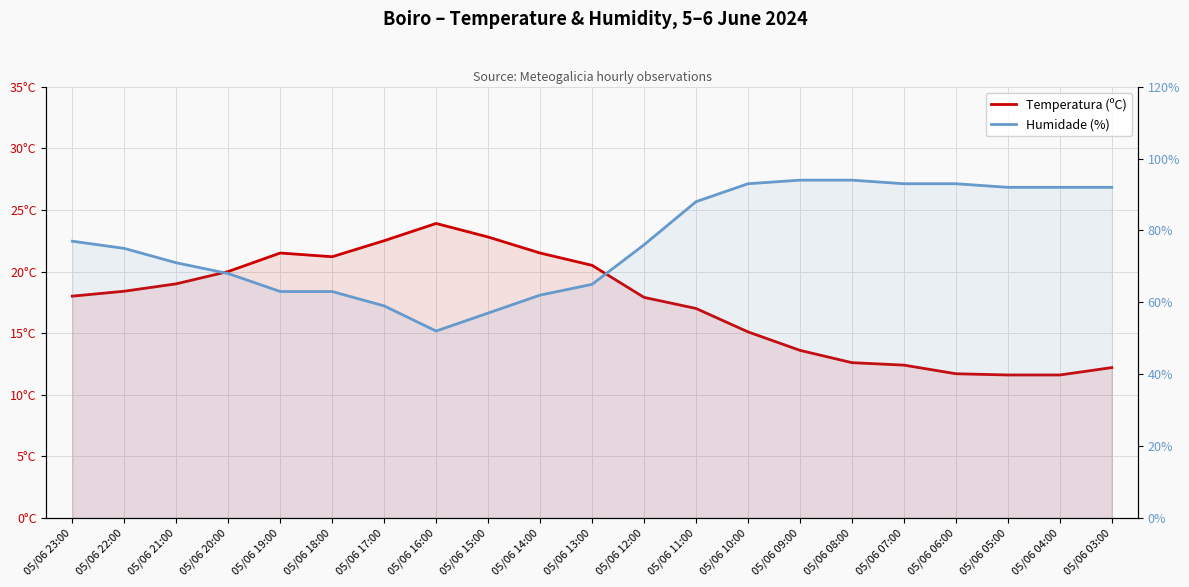

What is the difference between the maximum and minimum values in the Humidade (%) series?

42.0